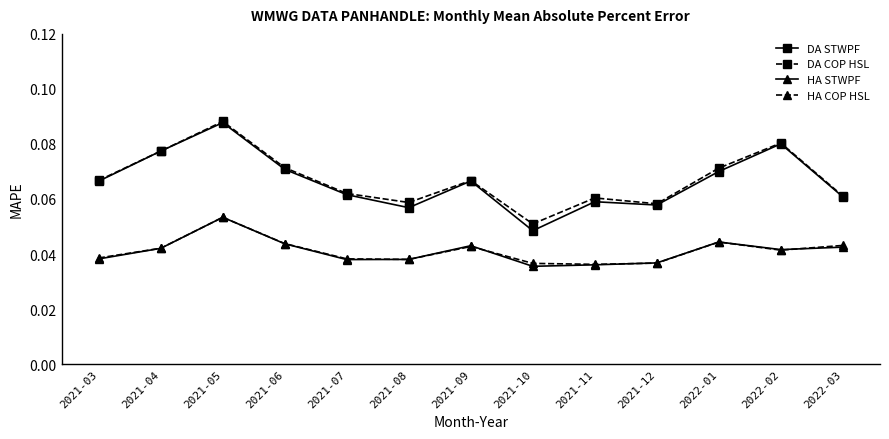

Count the number of categories in the chart.

13